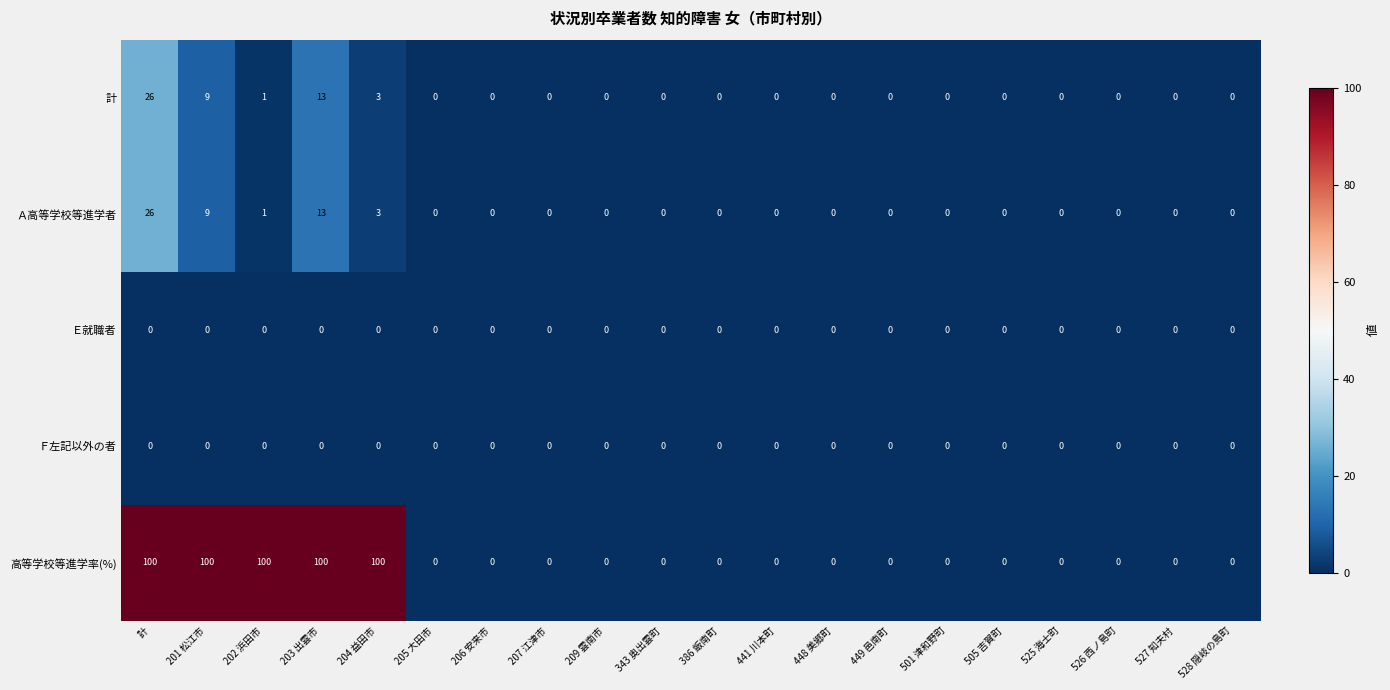

What is the average value of the 計 series?

3